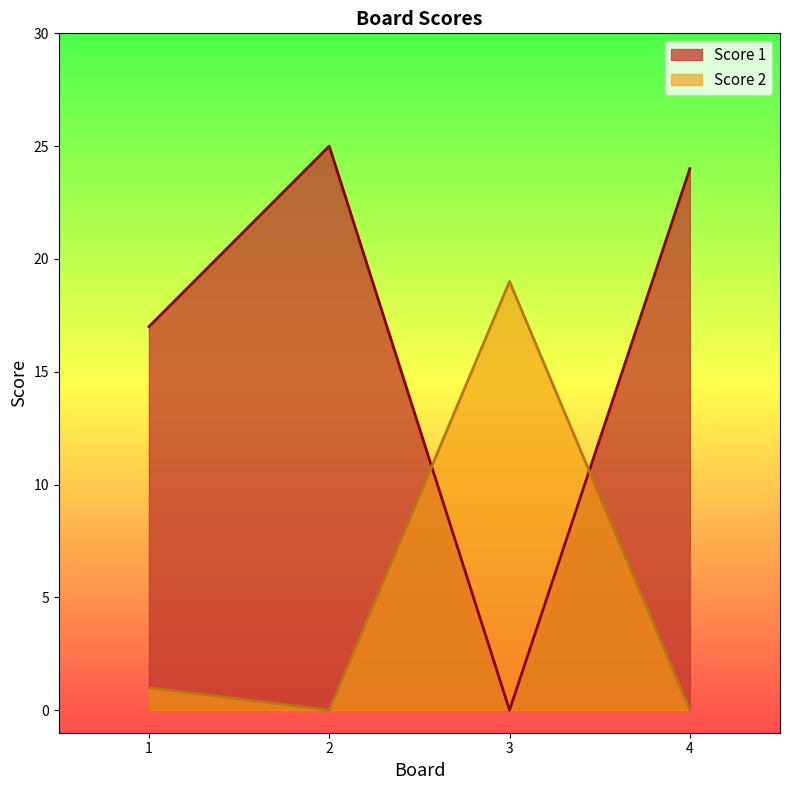

What is the spread (max minus min) of values at 2?

25